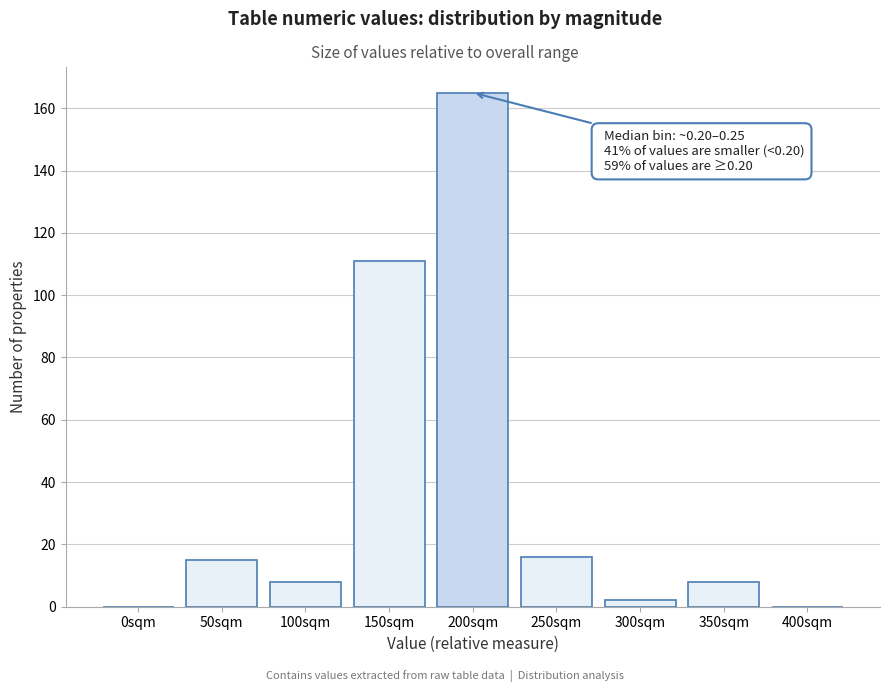

Reading right to left, list all the values displayed in this chart.

400sqm=0	350sqm=8	300sqm=2	250sqm=16	200sqm=165	150sqm=111	100sqm=8	50sqm=15	0sqm=0